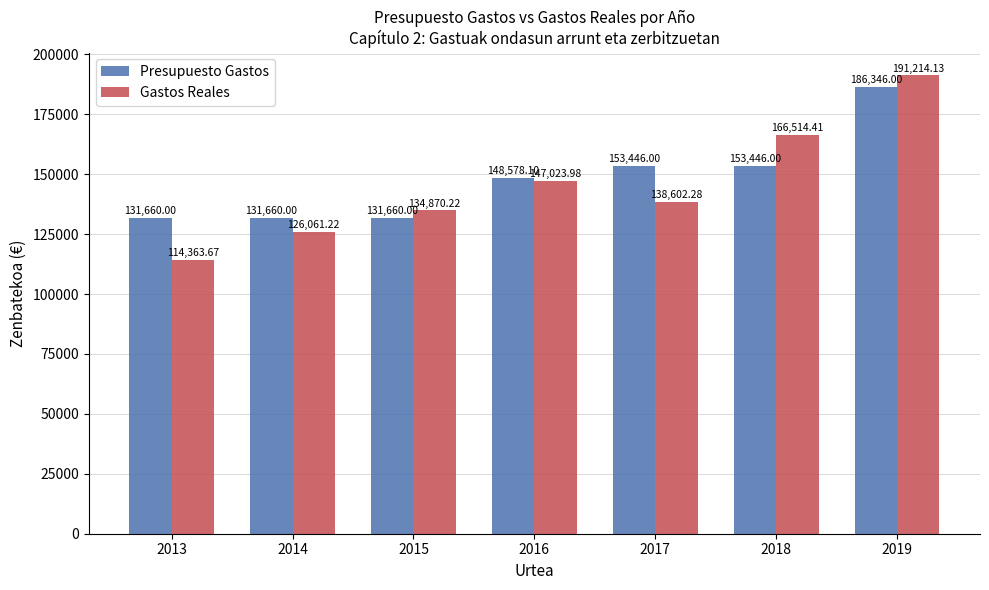

How many values in the Gastos Reales series are below 138602?

3